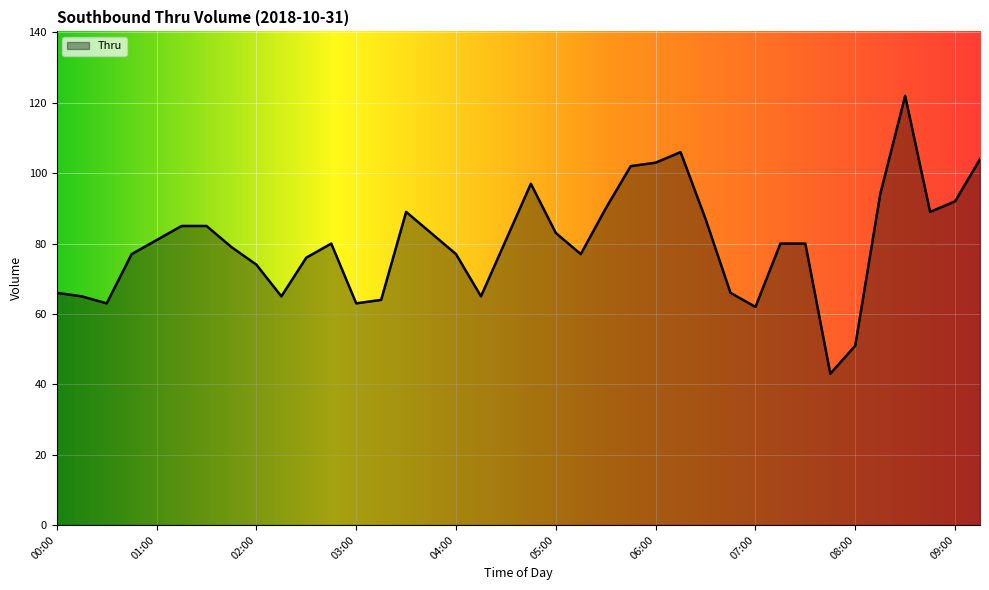

What is the difference between the maximum and minimum values?

79